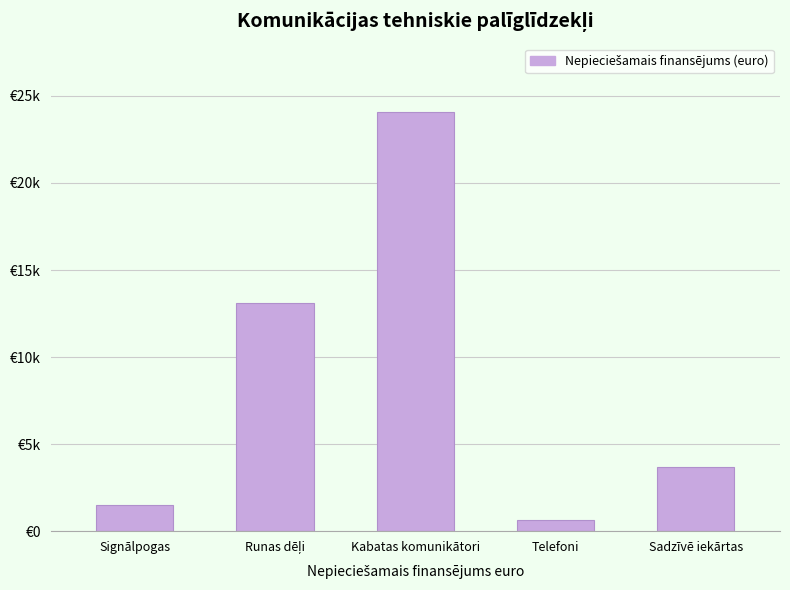

True or false: the data shows 2411 at Sadzīvē iekārtas.

False